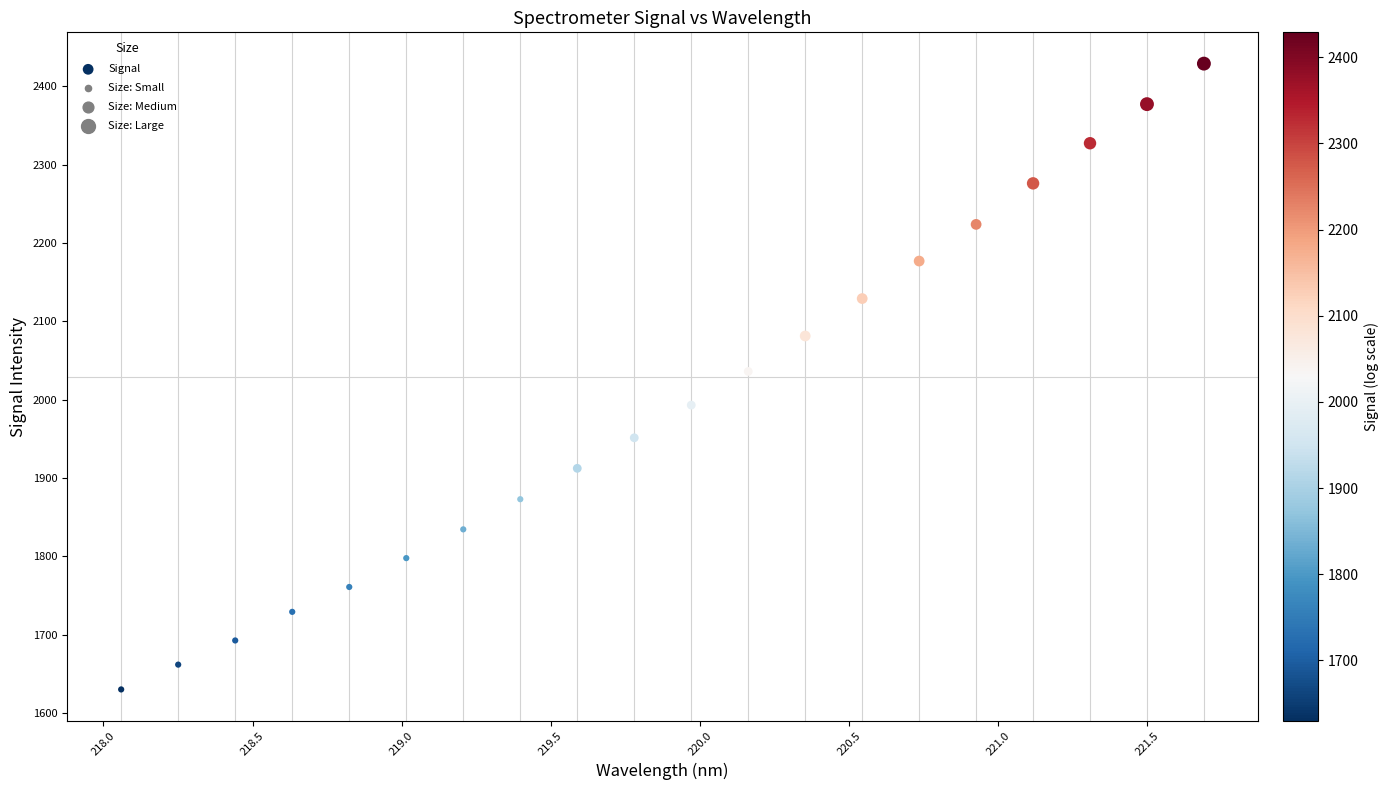

What is the range of Y values (max minus min)?

799.0